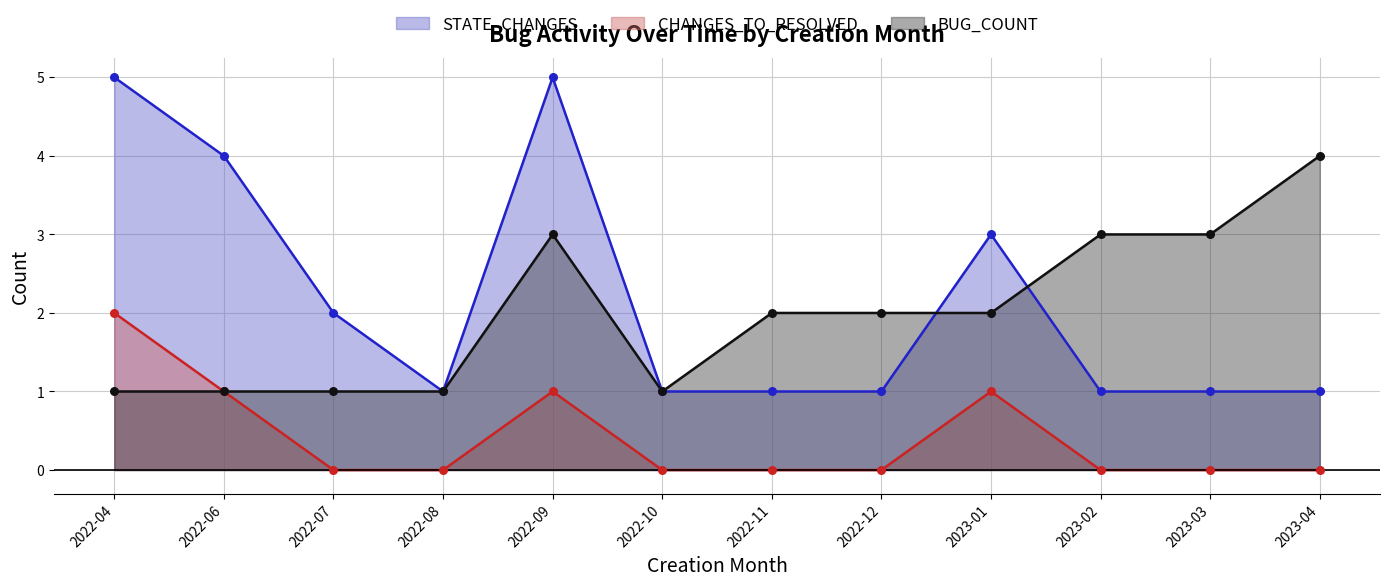

What is the total value across all series at 2023-03?

4